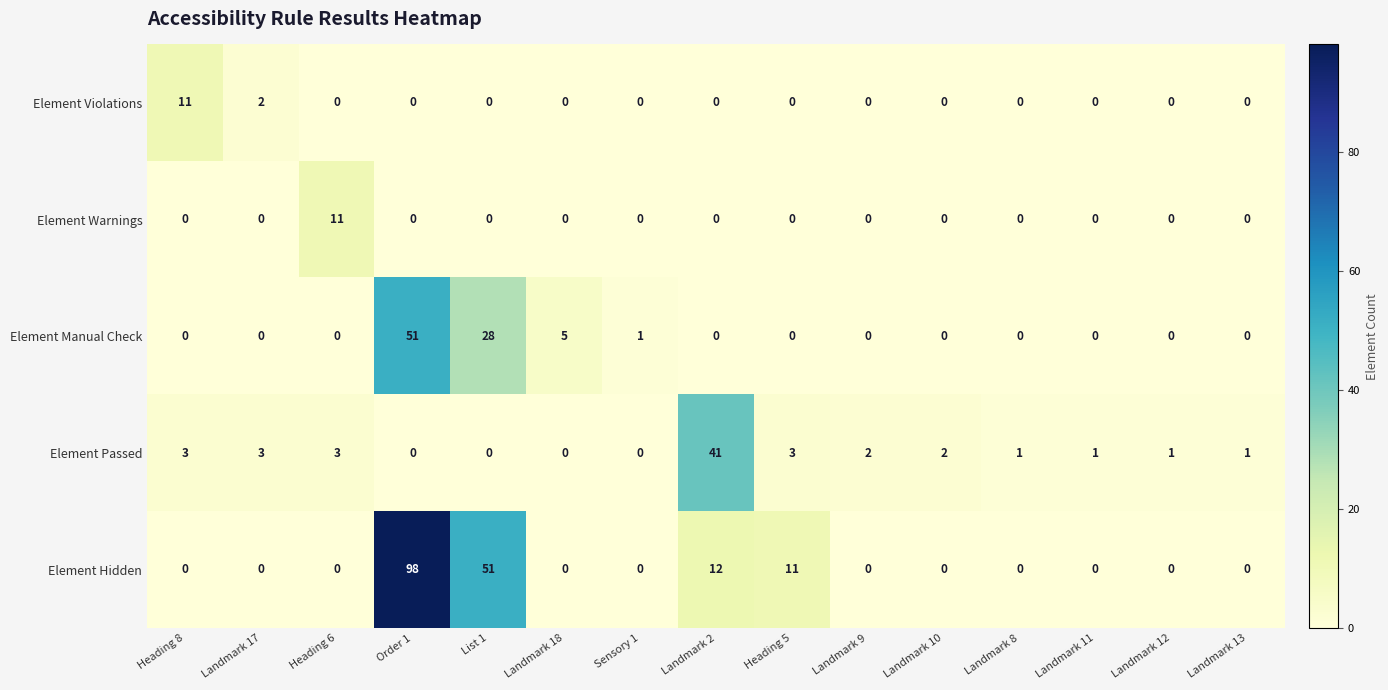

What is the difference between the highest and lowest values at Heading 6?

11